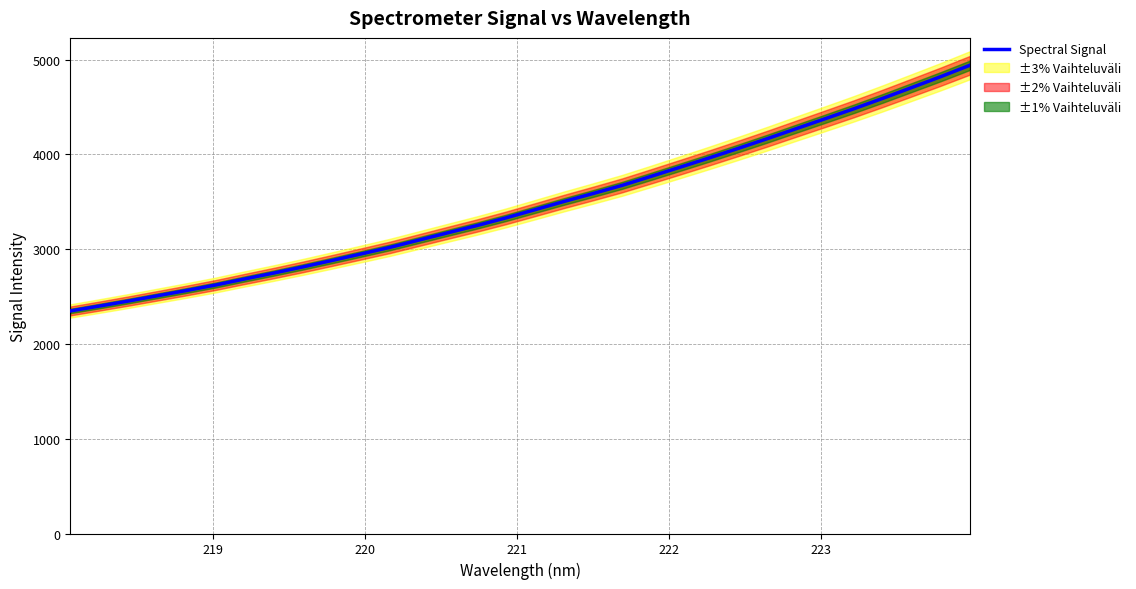

What is the highest value of the Spectral Signal series?

4939.7